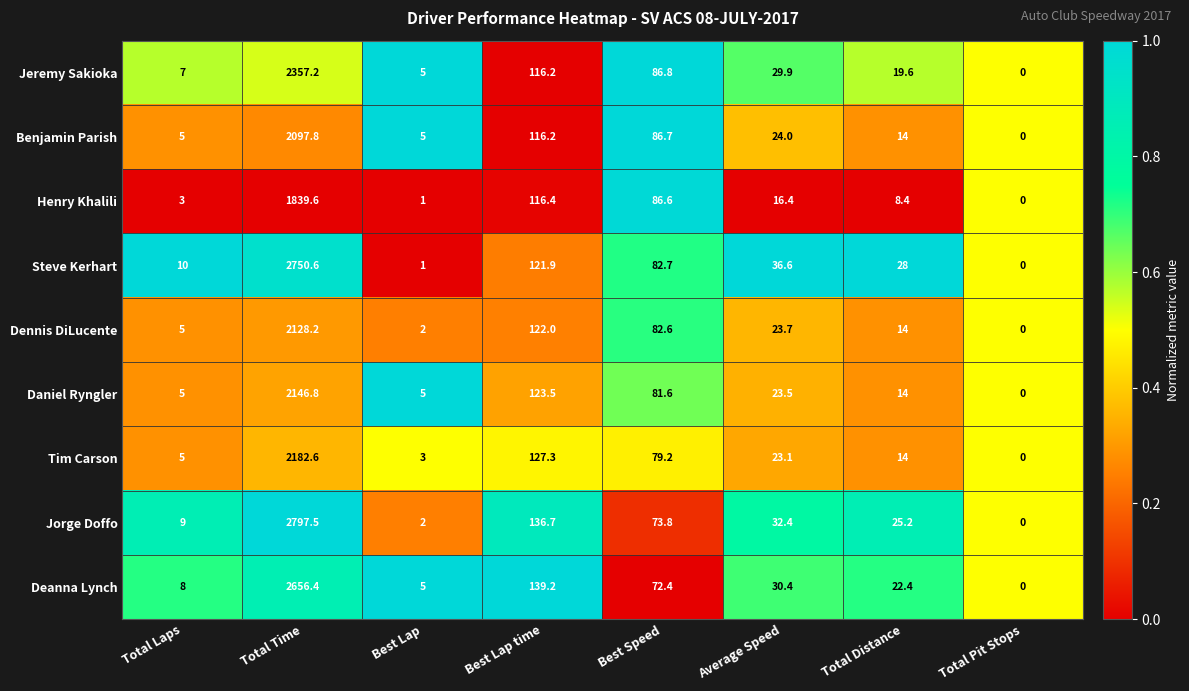

What is the sum of all Tim Carson values?

2434.2